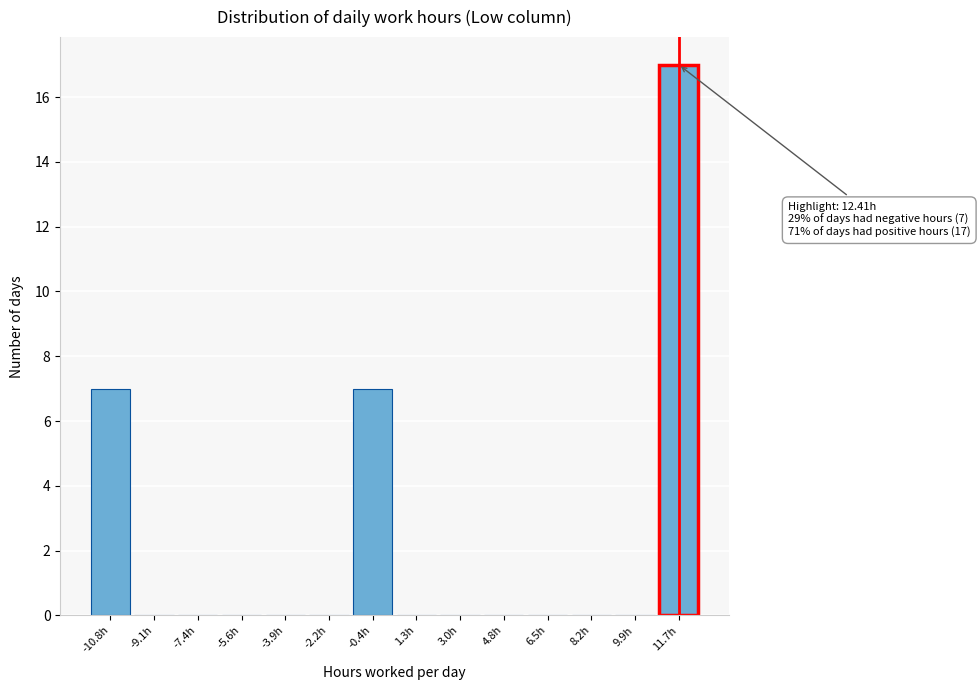

Reading right to left, transcribe all the data shown in this chart.

11.7h=17	9.9h=0	8.2h=0	6.5h=0	4.8h=0	3.0h=0	1.3h=0	-0.4h=7	-2.2h=0	-3.9h=0	-5.6h=0	-7.4h=0	-9.1h=0	-10.8h=7